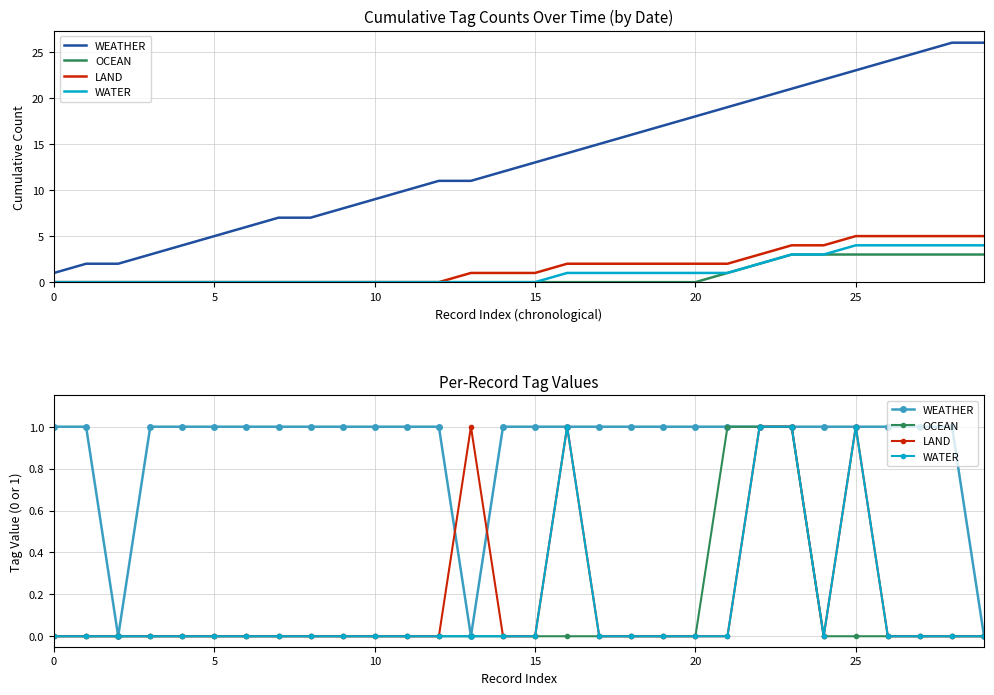

Is it true that OCEAN equals 0 at 10?

True